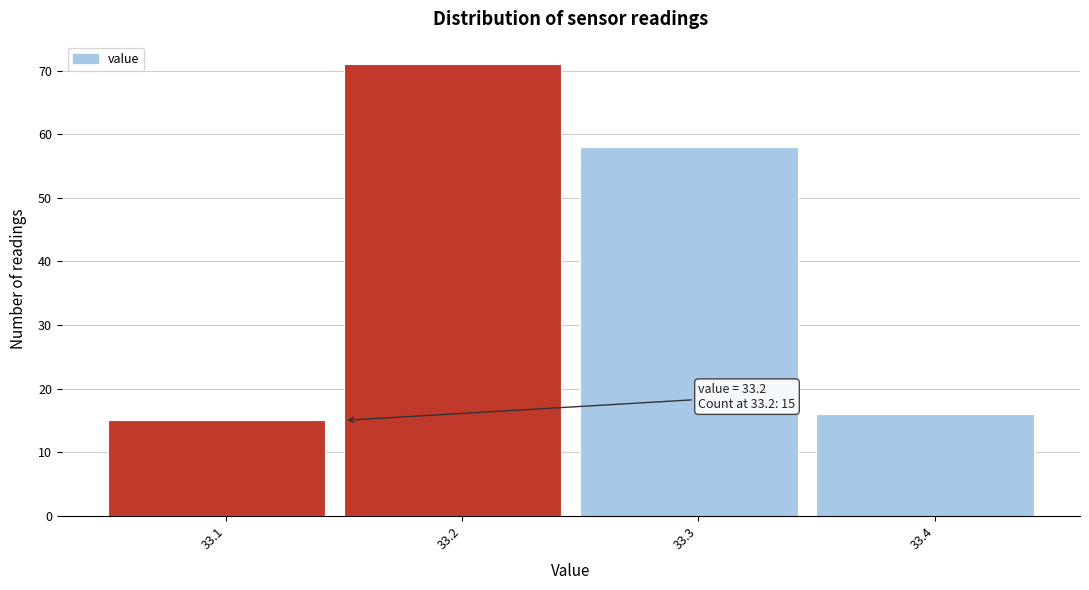

Reading right to left, transcribe all the data shown in this chart.

33.4=16	33.3=58	33.2=71	33.1=15